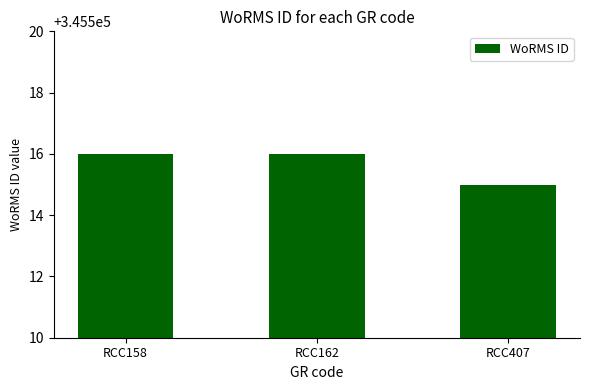

What is the maximum value shown in the chart?

345516